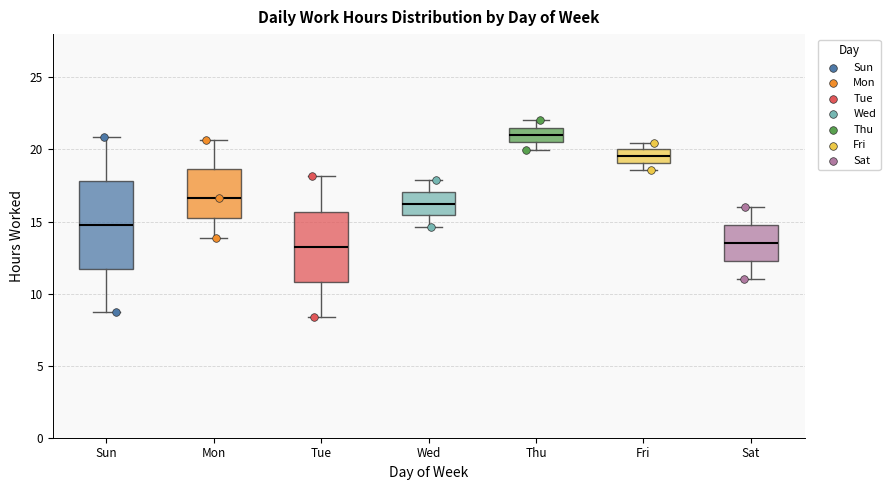

Where does the upper whisker of the box for Tue end on the y-axis? The values are not printed on the chart, so give them approximately, as read against the axis.

18.0